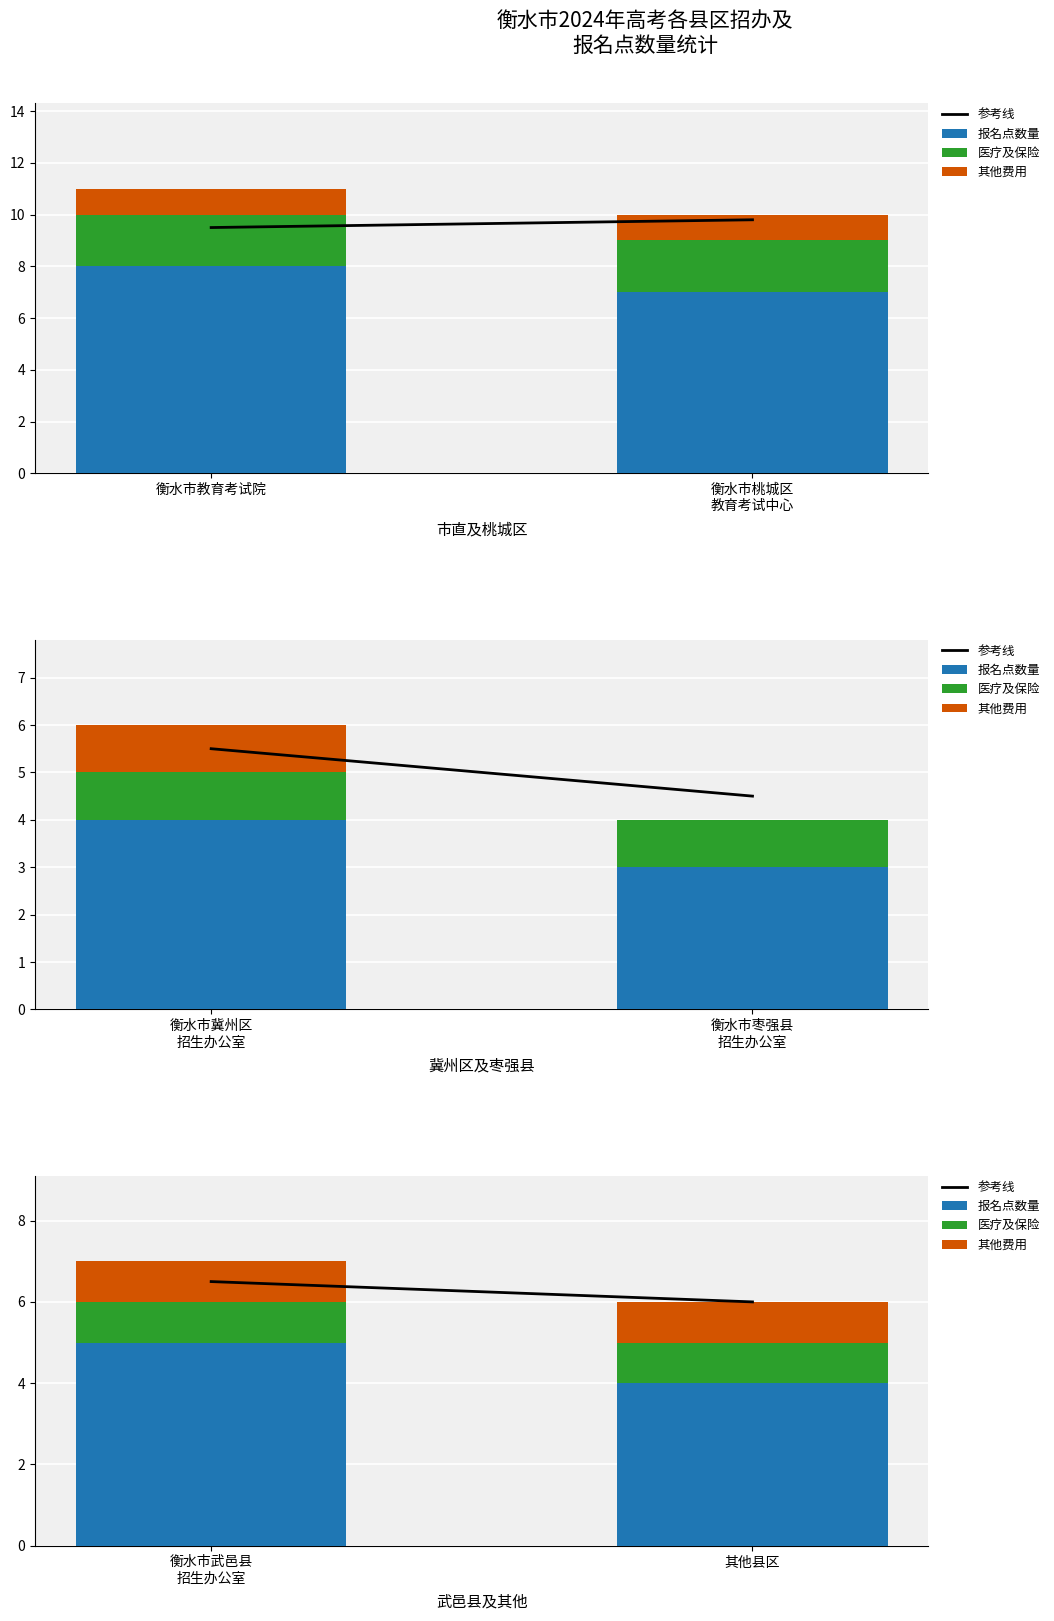

What is the label of the 1st bar from the left?

衡水市武邑县 招生办公室